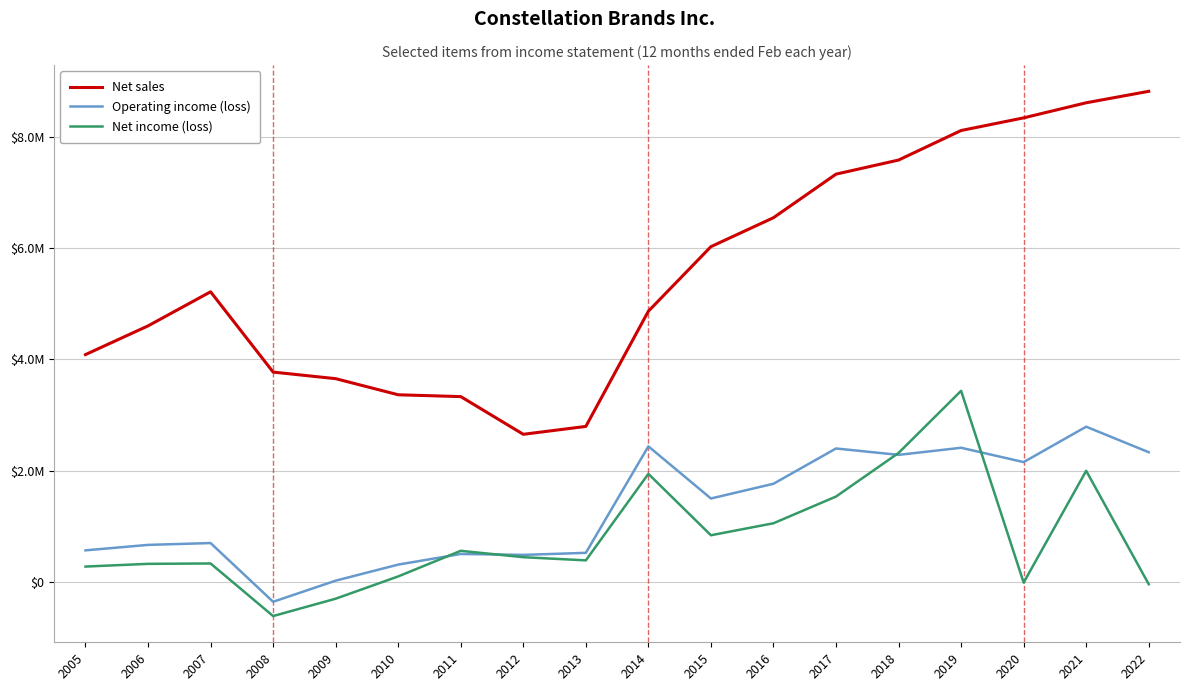

Does the chart have visible grid lines?

Yes